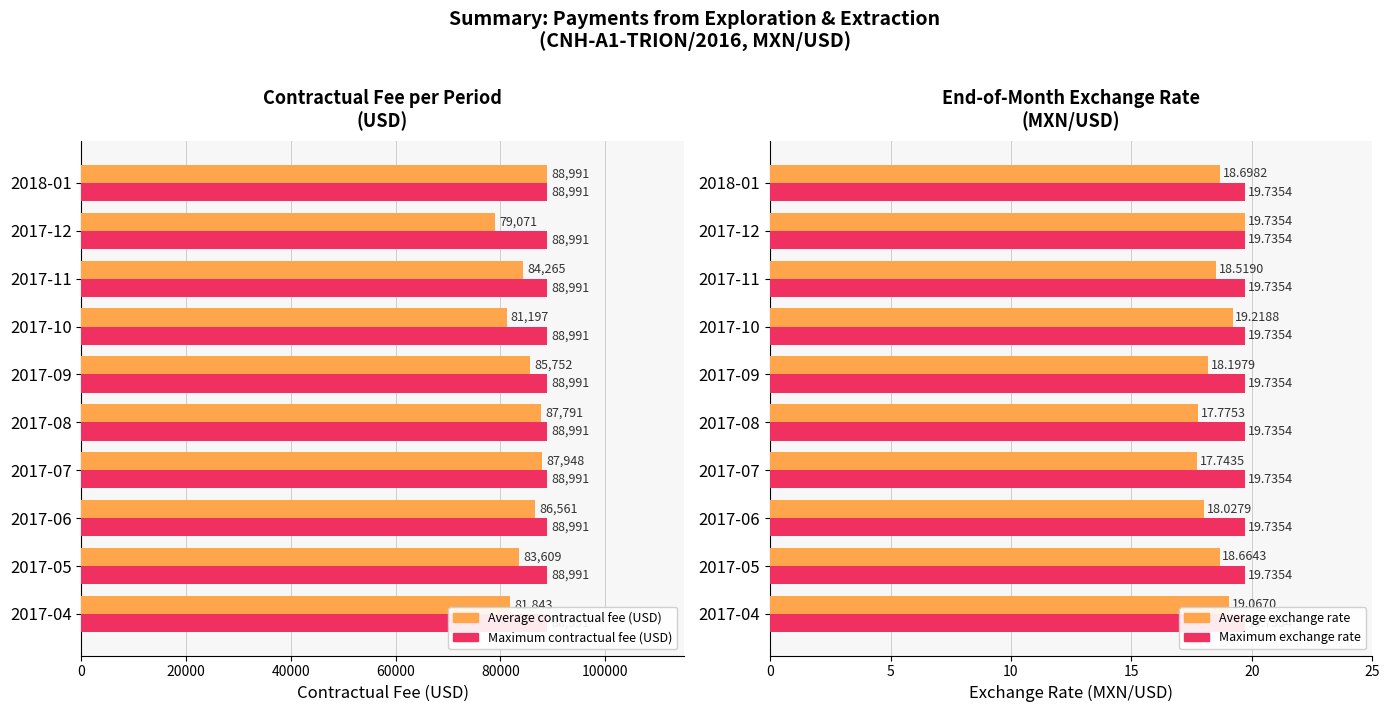

What is the approximate value of Contractual fee (USD) at 2017-07?

87948.1